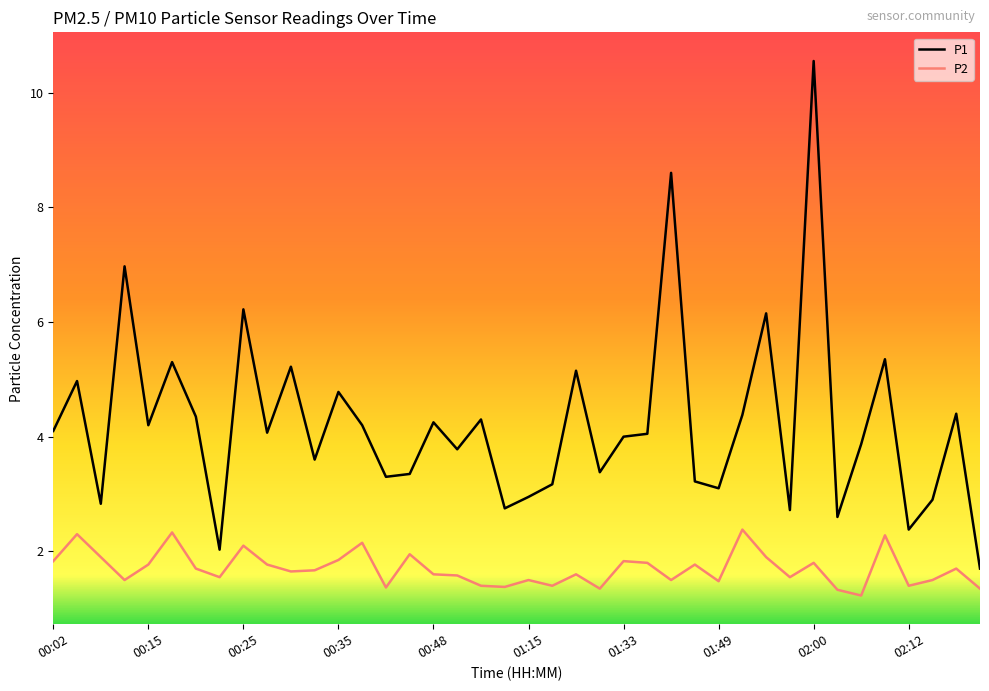

Which series has the largest total across all categories?

P1